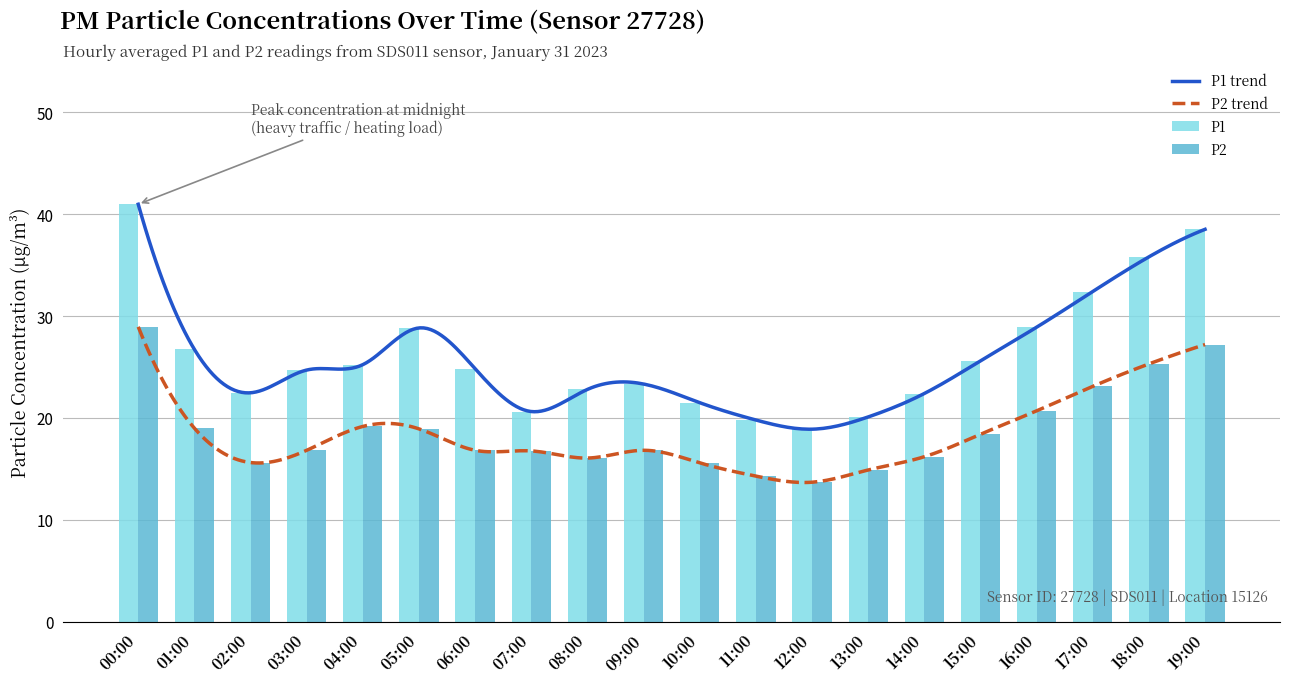

How many values in the P1 series are below 24?

9